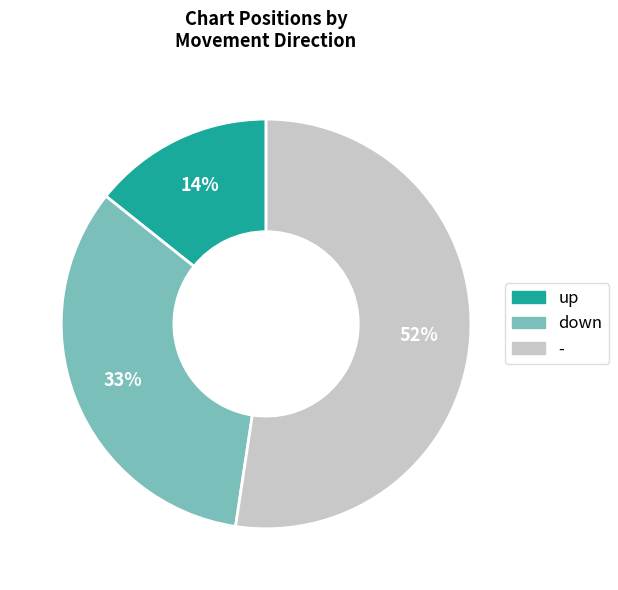

Count the number of slices in the pie.

3